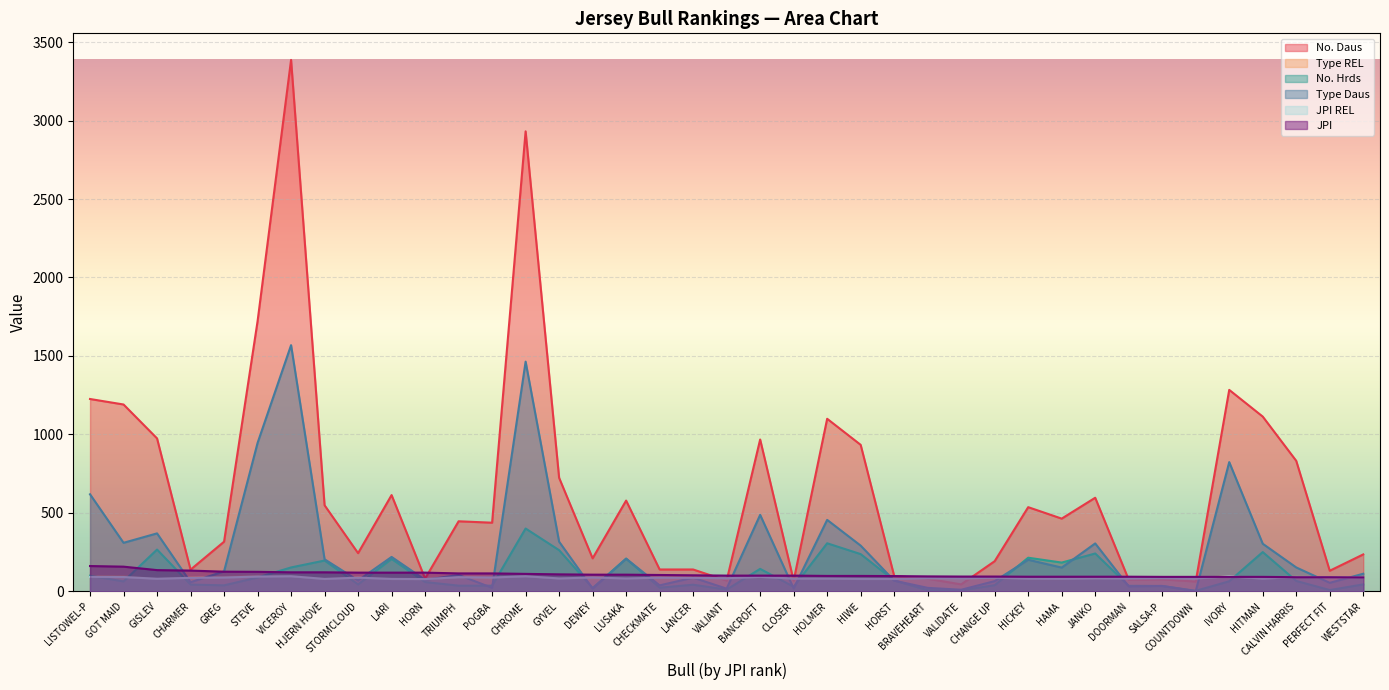

How many lines are shown in the chart?

6